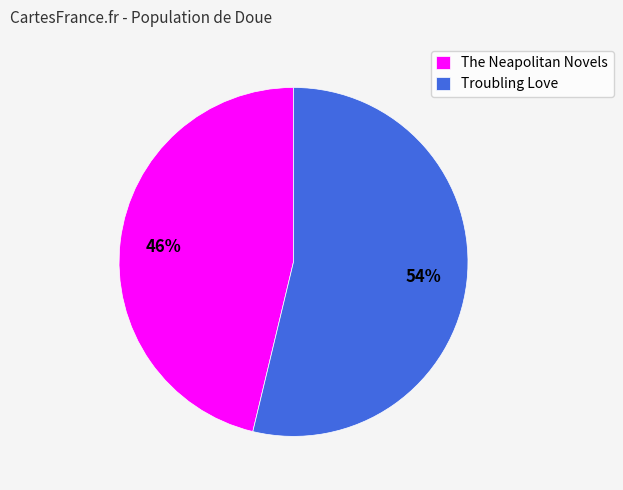

Which slice is the largest?

Troubling Love